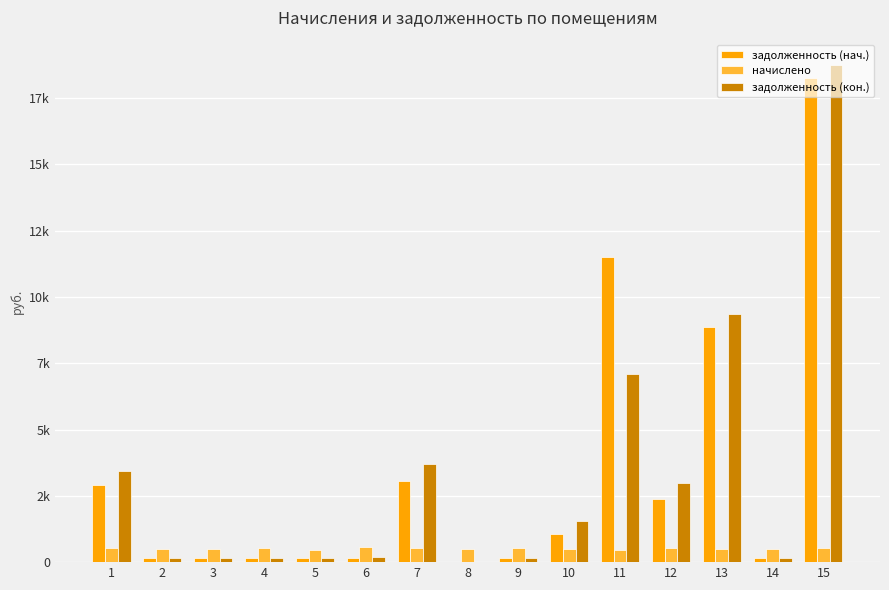

Are the bars horizontal?

No